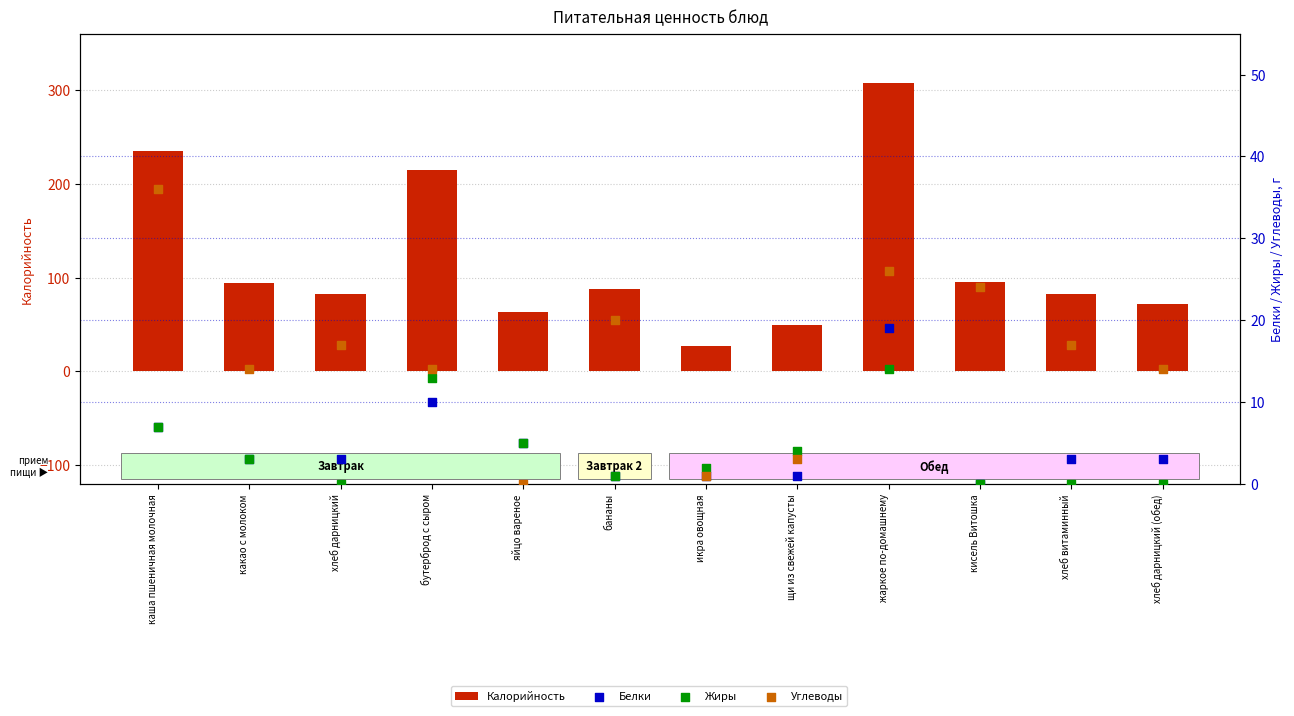

Which series contains the lowest Y value?

Белки